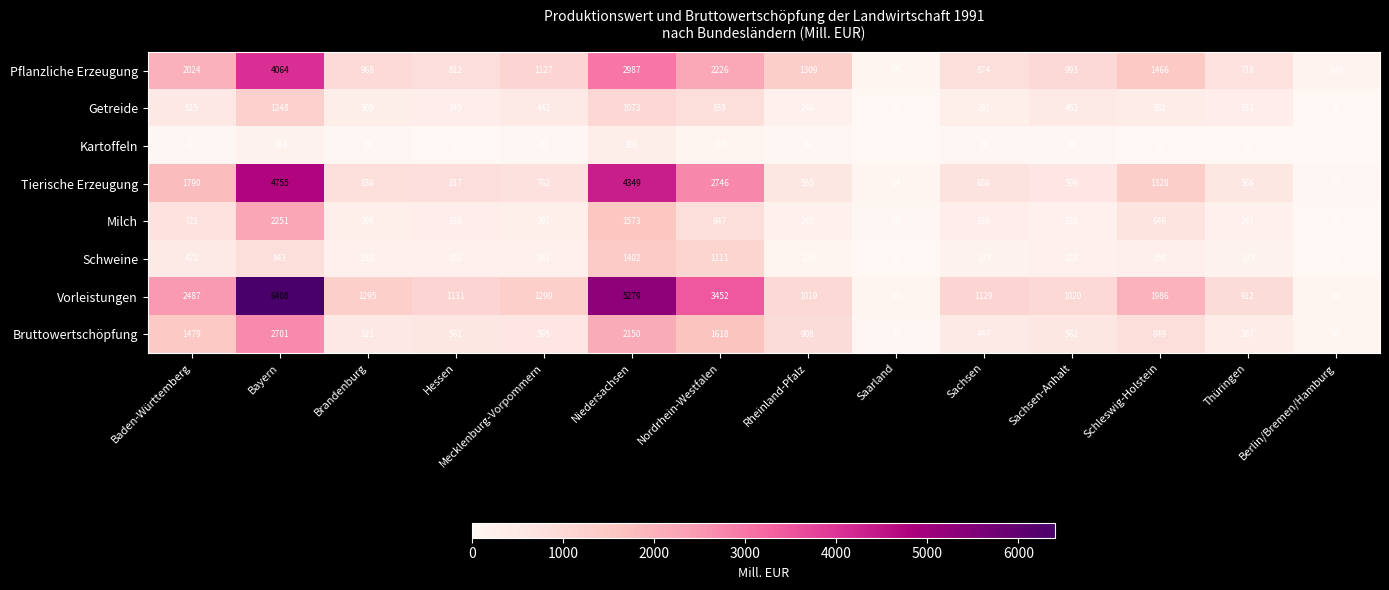

Which series has the largest total across all categories?

Vorleistungen